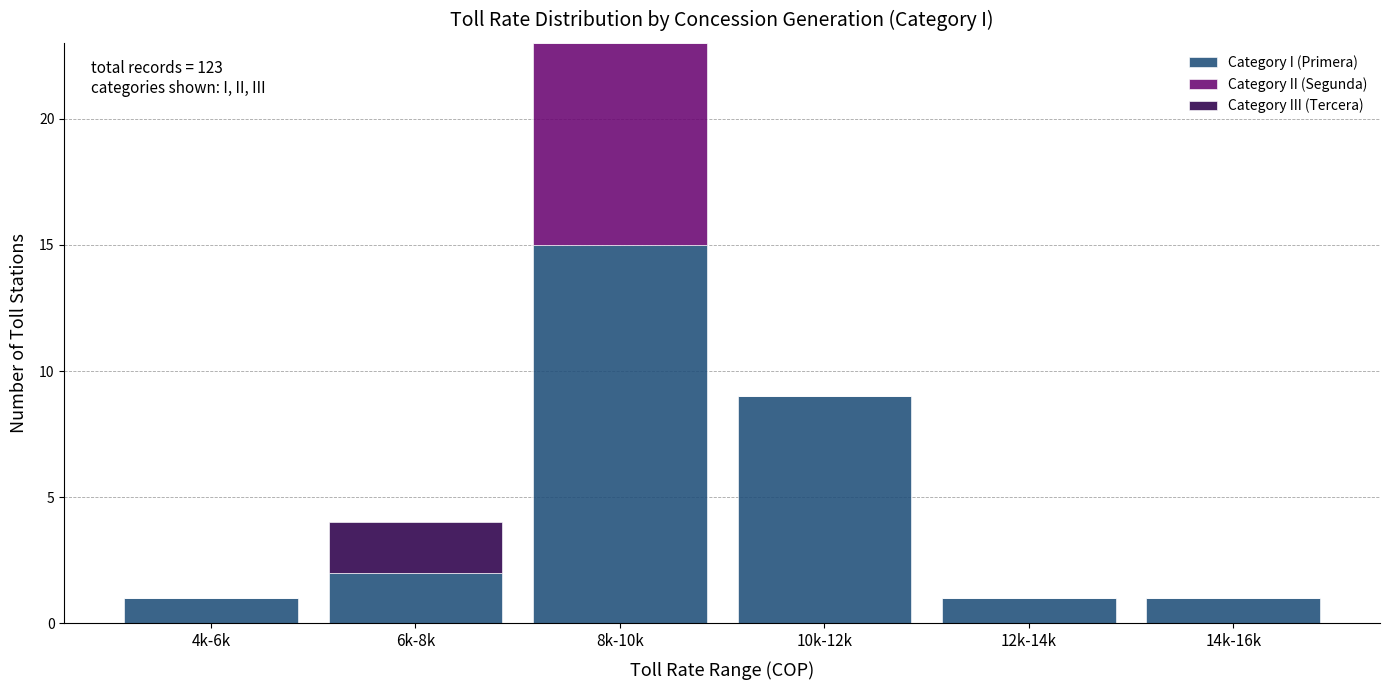

Reading left to right, list the values for the Category I (Primera) series.

4k-6k=1	6k-8k=2	8k-10k=15	10k-12k=9	12k-14k=1	14k-16k=1